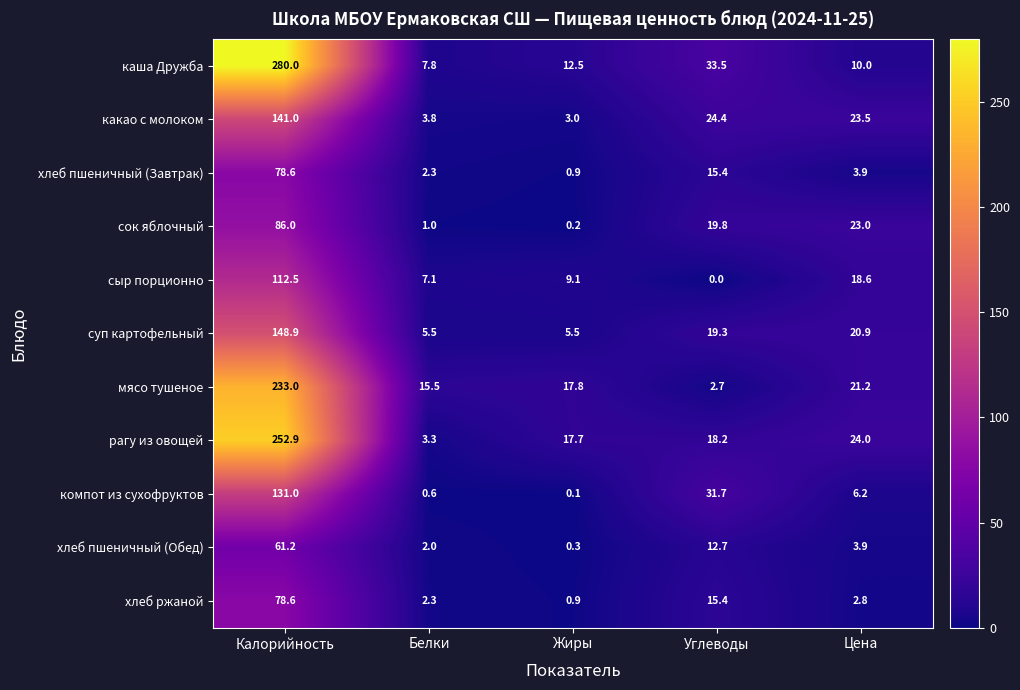

Which category has the lowest value across all series?

Углеводы